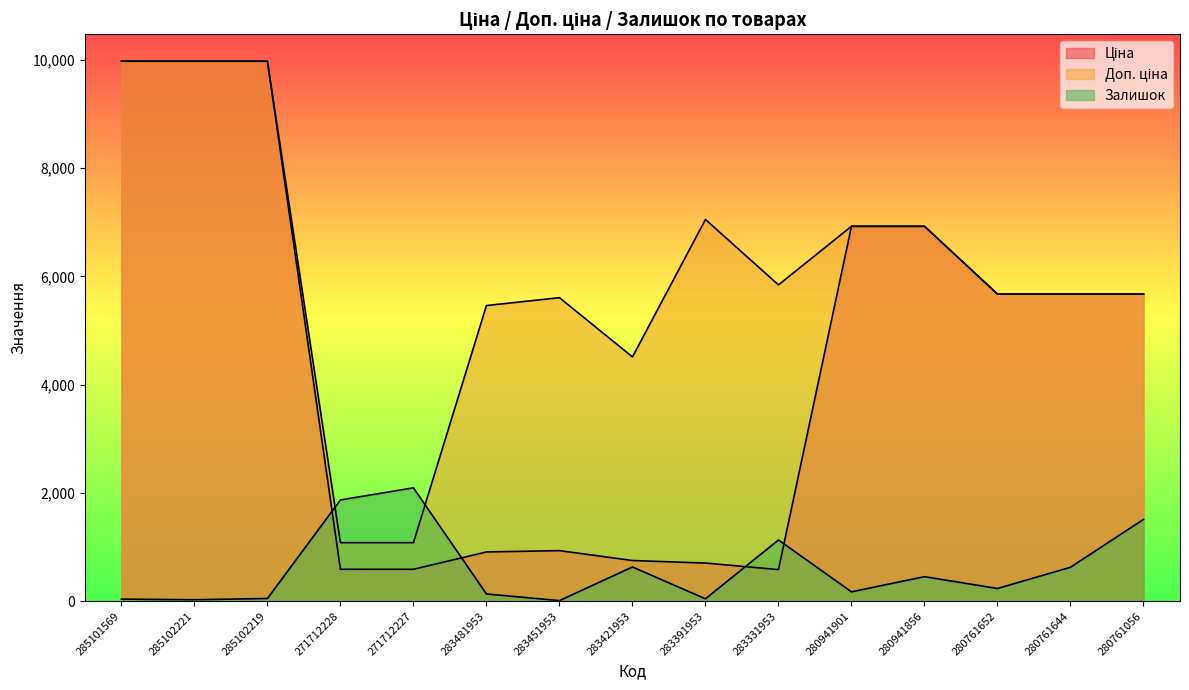

At 271712227, list the series in order from smallest to largest.

Ціна, Доп. ціна, Залишок